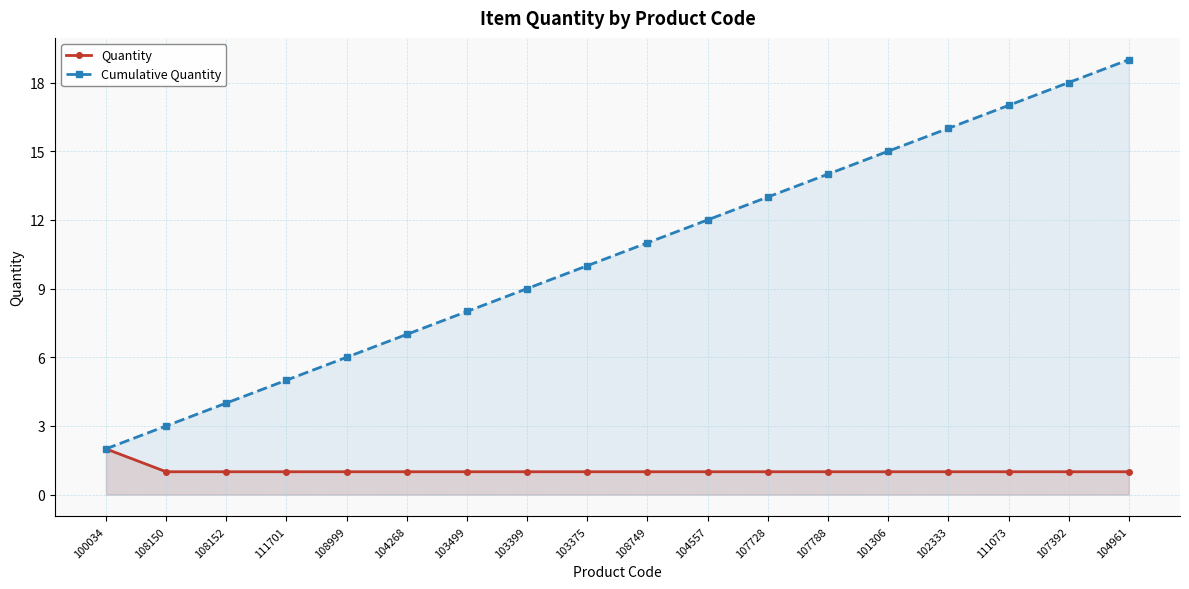

Is it true that Quantity equals 2 at 107788?

False